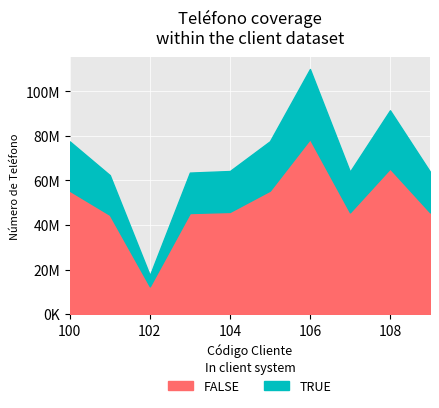

How many points are lower than both their immediate neighbors (excluding endpoints)?

2